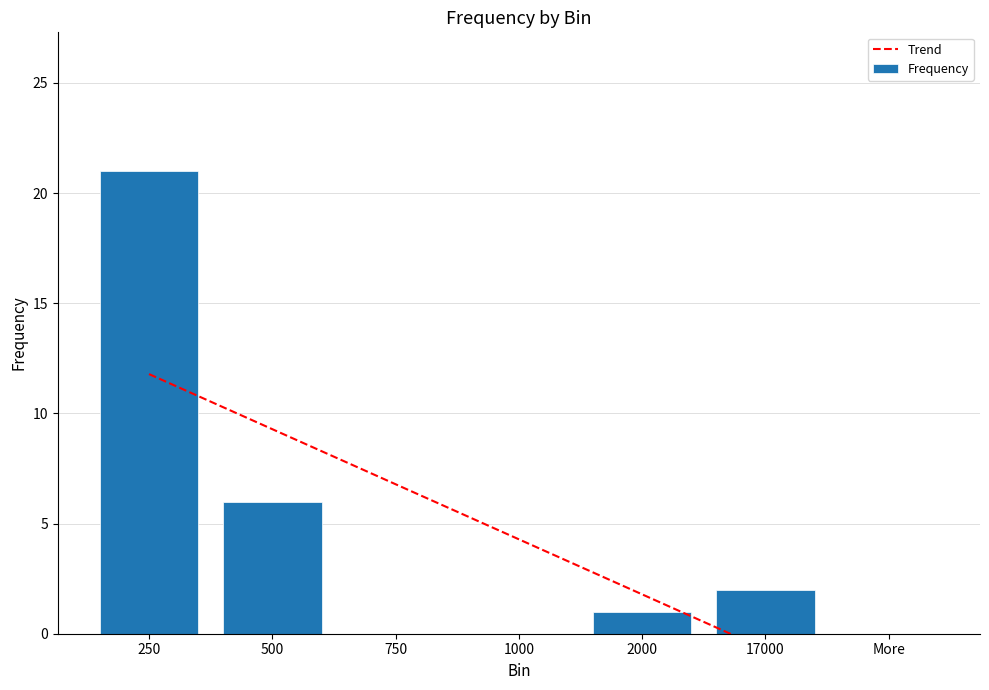

Does the chart contain stacked bars?

No